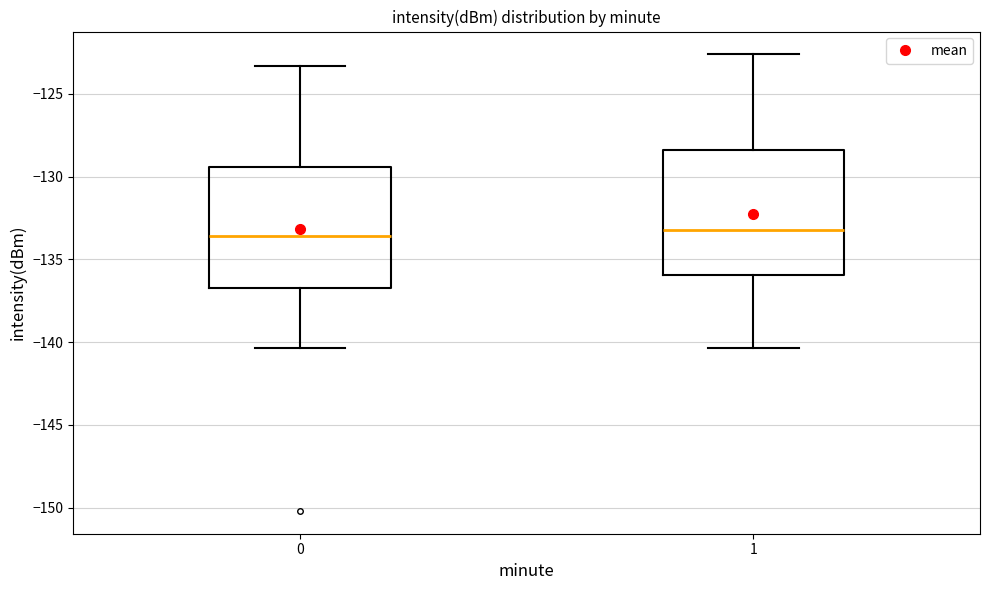

Reading left to right, read every box against the y-axis: the position of its median line, the range the box covers, and the ends of its whiskers. The values are not printed on the chart, so give them approximately, as read against the axis.

0: median -133.5, box -136.5 to -129.5, whiskers -140.5 to -123.5
1: median -133.0, box -136.0 to -128.5, whiskers -140.5 to -122.5